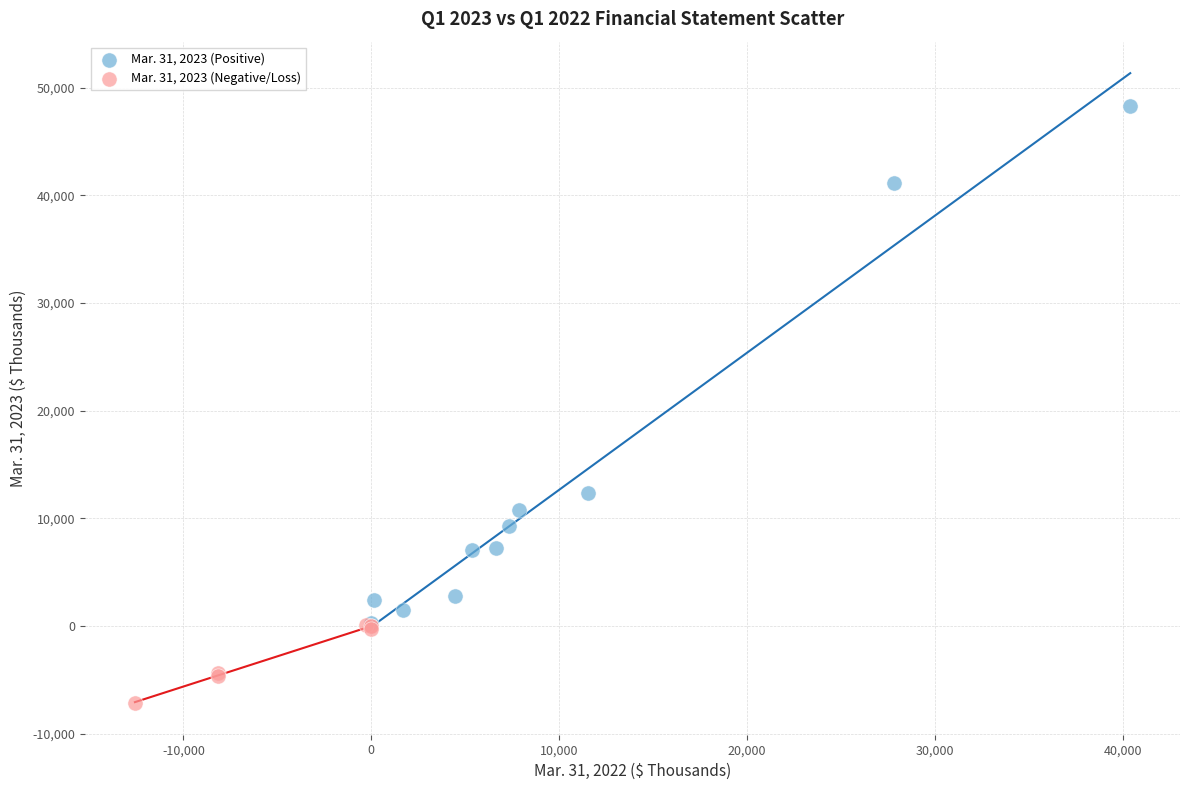

Which series reaches the maximum Y coordinate?

Mar. 31, 2023 (Positive)